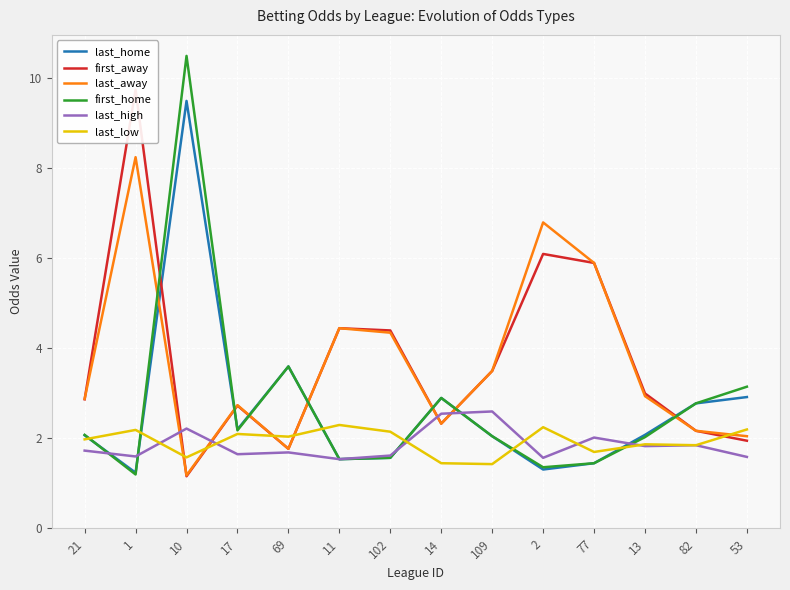

Does the chart display data point markers on the line(s)?

No